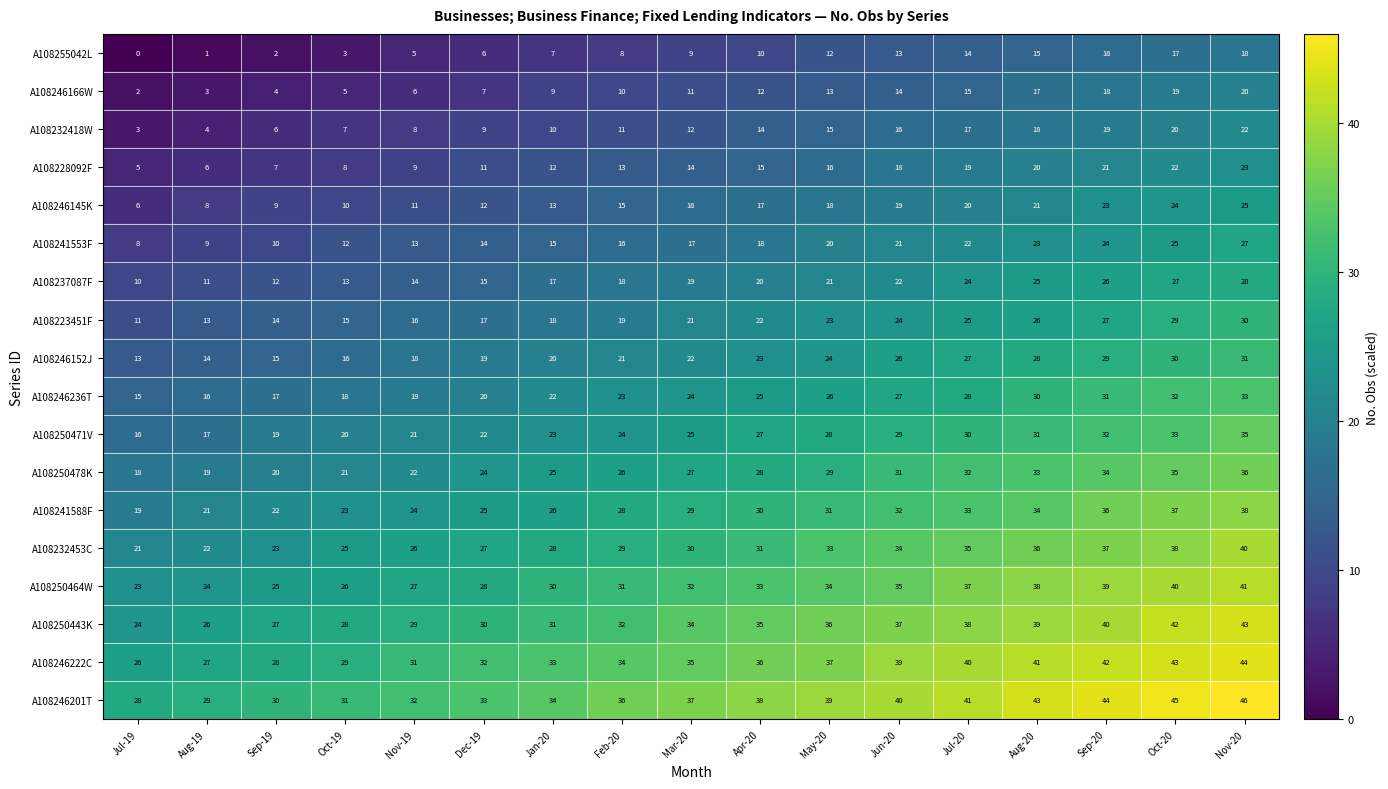

What is the highest value of the A108228092F series?

23